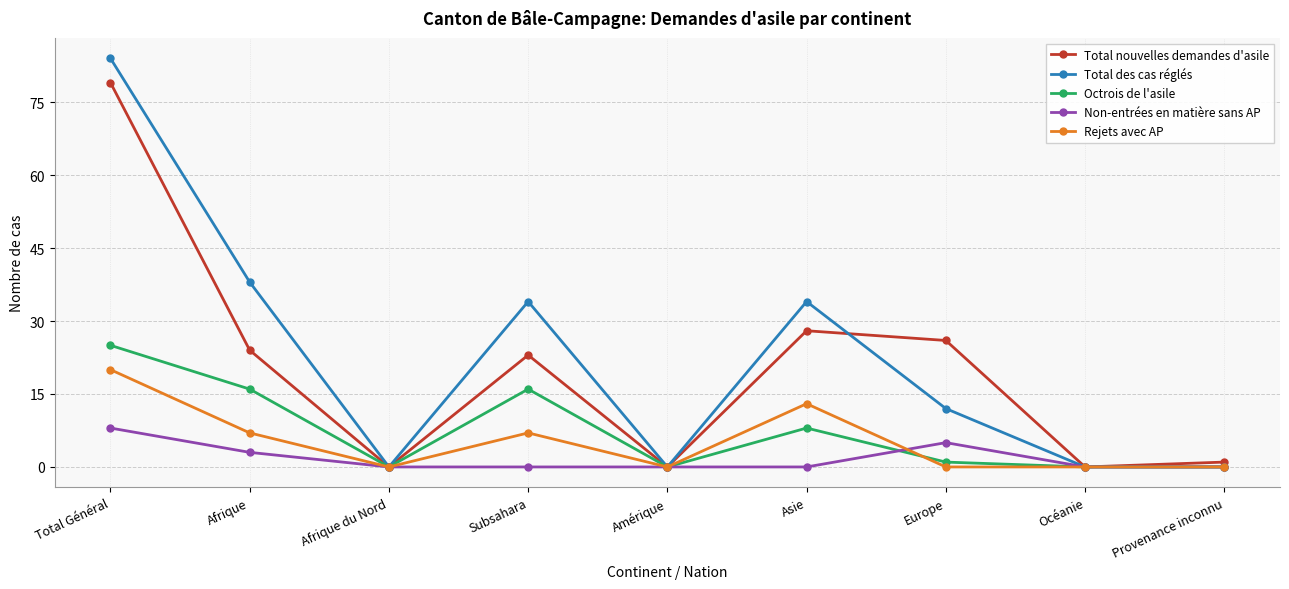

Rank the series by their maximum value, from highest to lowest.

Total des cas réglés, Total nouvelles demandes d'asile, Octrois de l'asile, Rejets avec AP, Non-entrées en matière sans AP